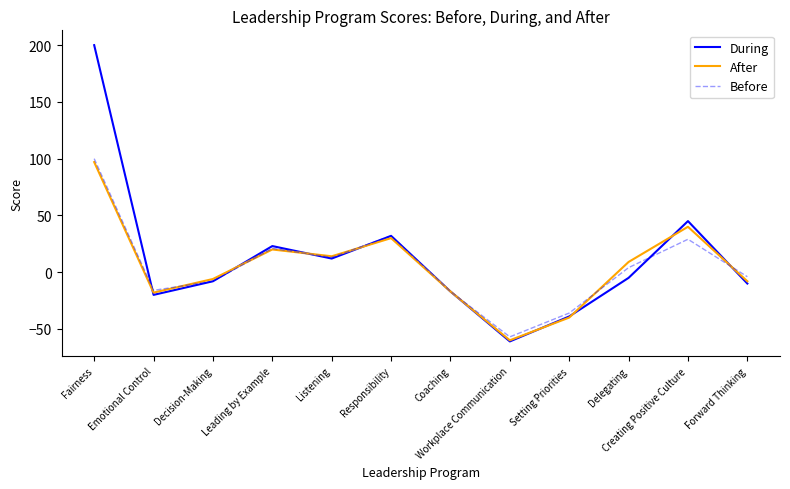

True or false: After has a value of -60 at Workplace Communication.

True